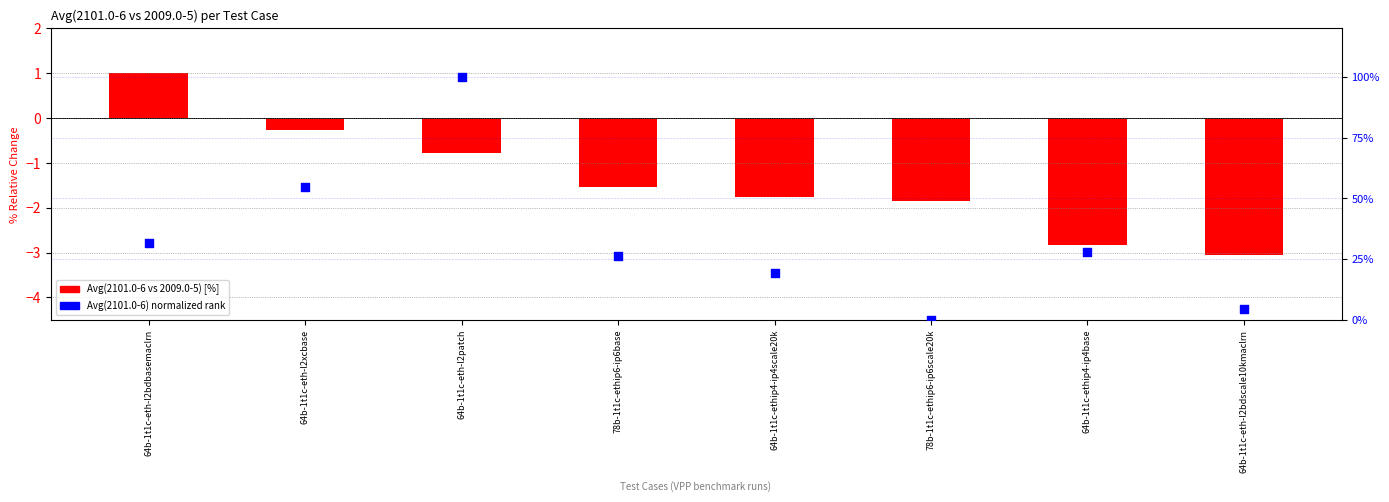

At how many categories does at least one series exceed 91?

1